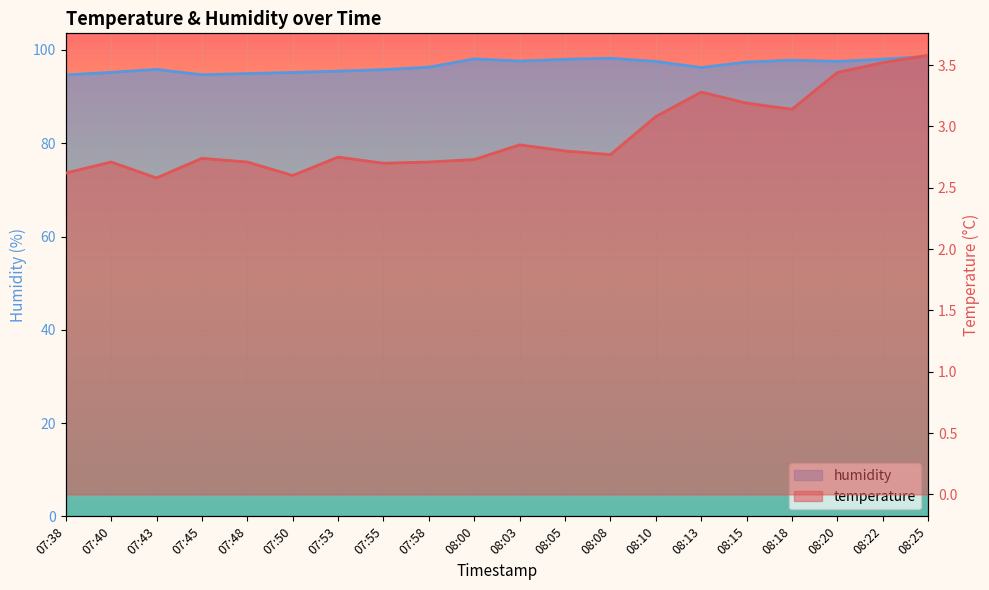

Which category has the lowest value across all series?

07:43